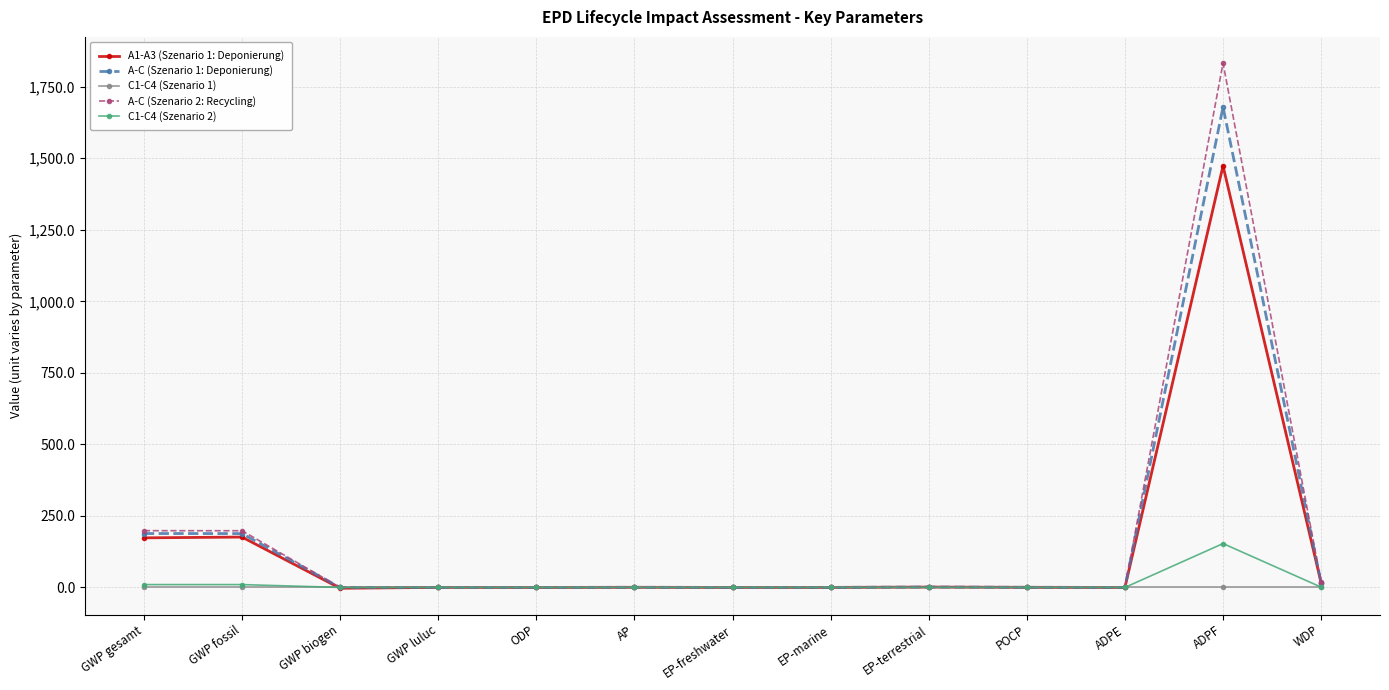

True or false: A-C (Szenario 1: Deponierung) has more than 0 points higher than both neighbors.

True